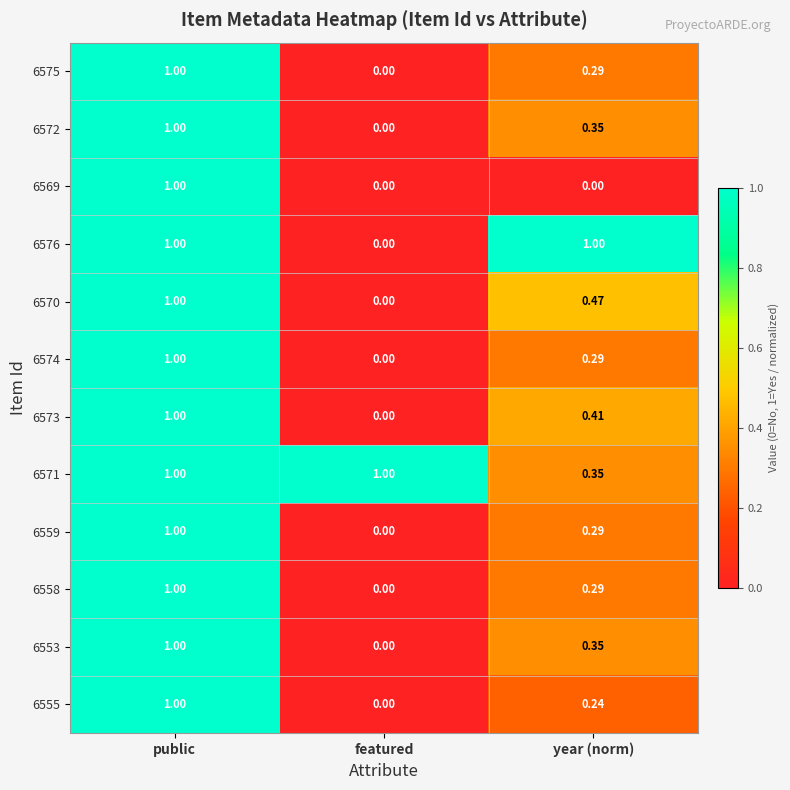

How many values in 6559 are above zero?

2